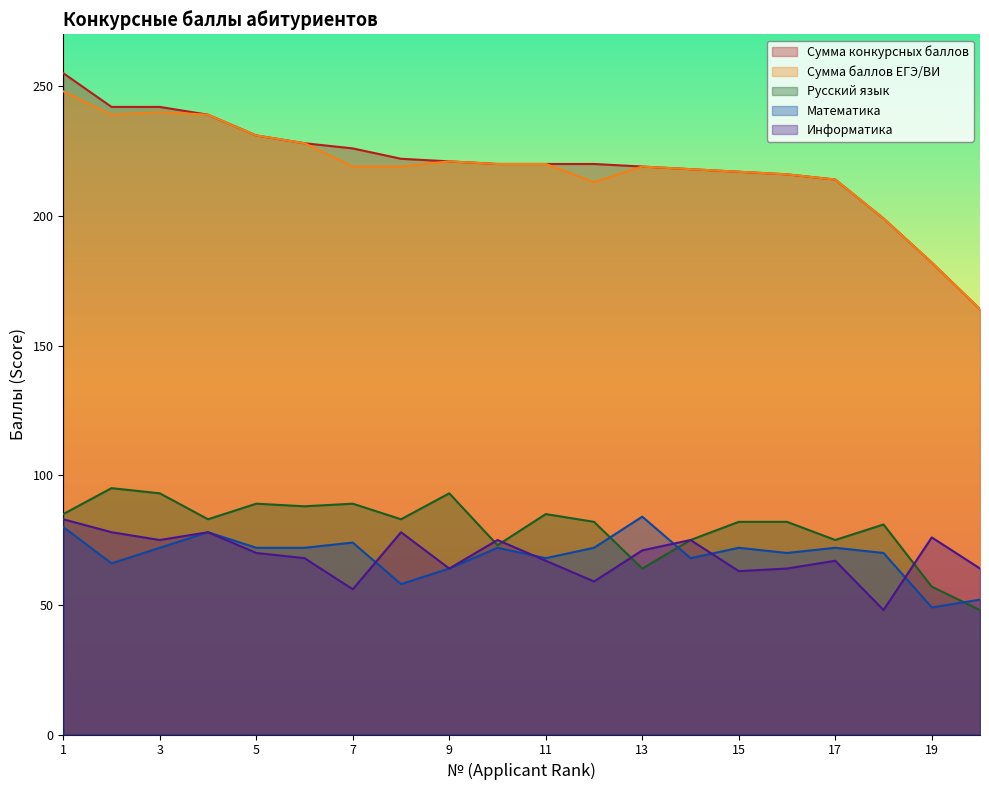

What are all the series names shown in the legend?

Сумма конкурсных баллов, Сумма баллов ЕГЭ/ВИ, Русский язык, Математика, Информатика